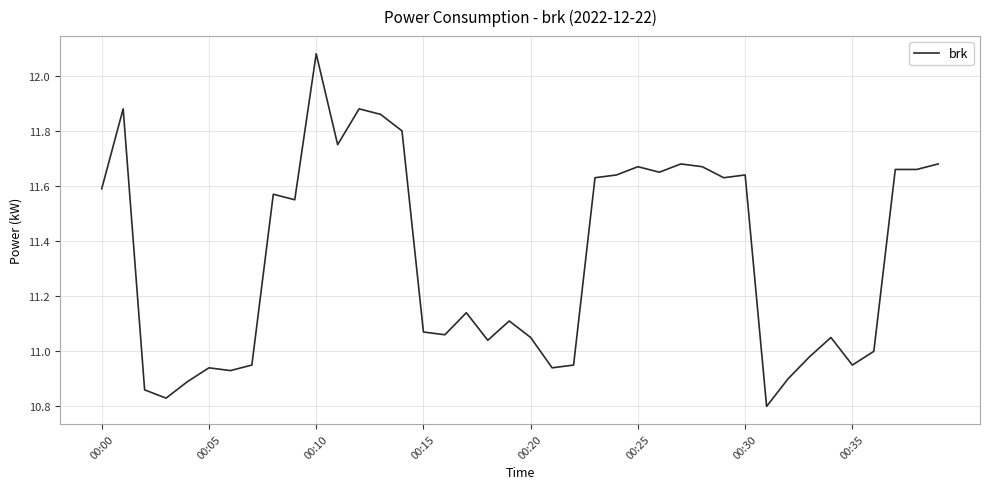

Does the chart have visible grid lines?

Yes